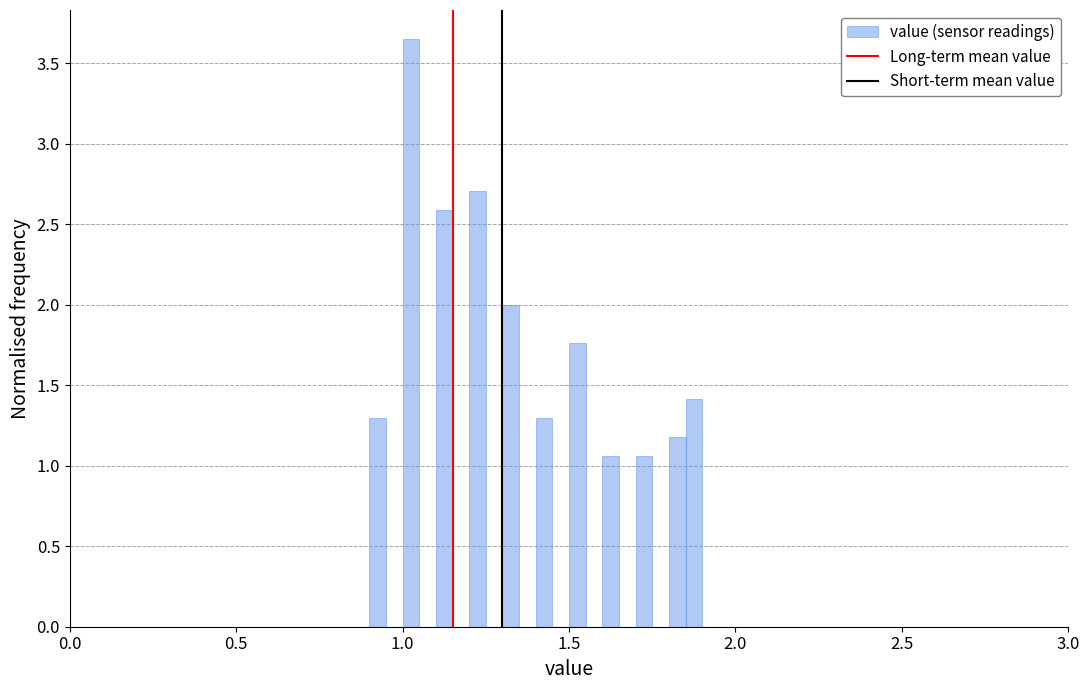

Around what value on the x-axis is the tallest bar? Give the approximate position of its centre, as read against the axis.

1.05